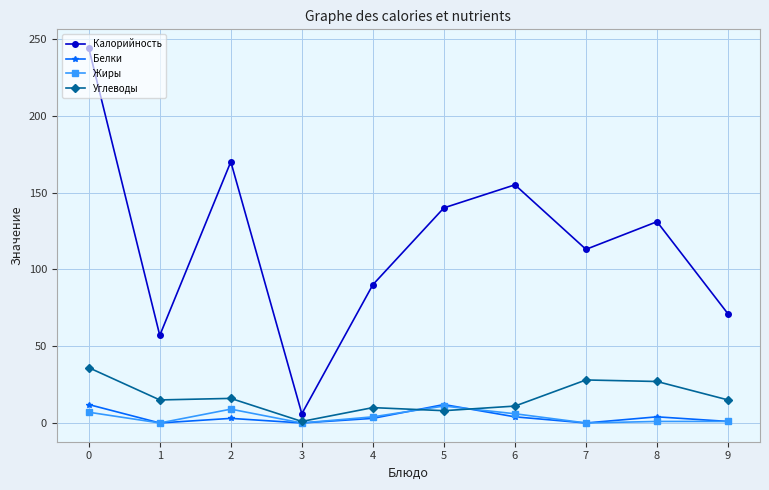

Which series has the largest total across all categories?

Калорийность